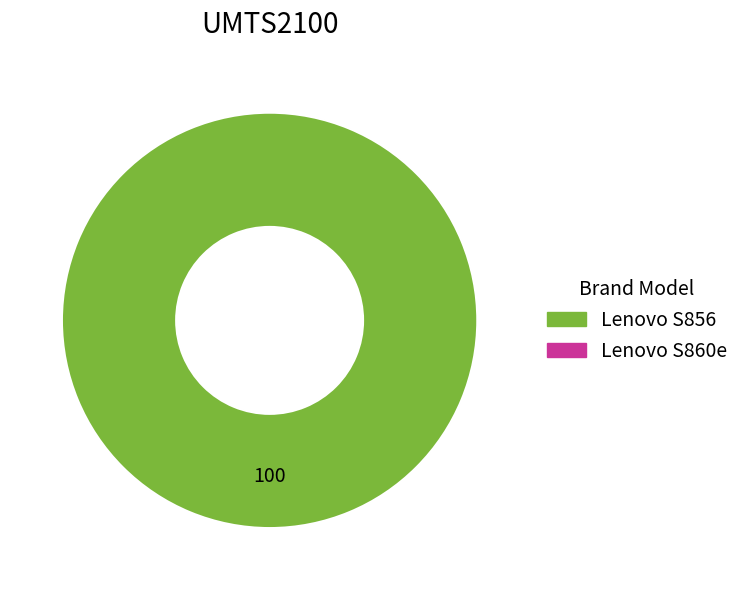

Is there a majority slice in this chart?

Yes